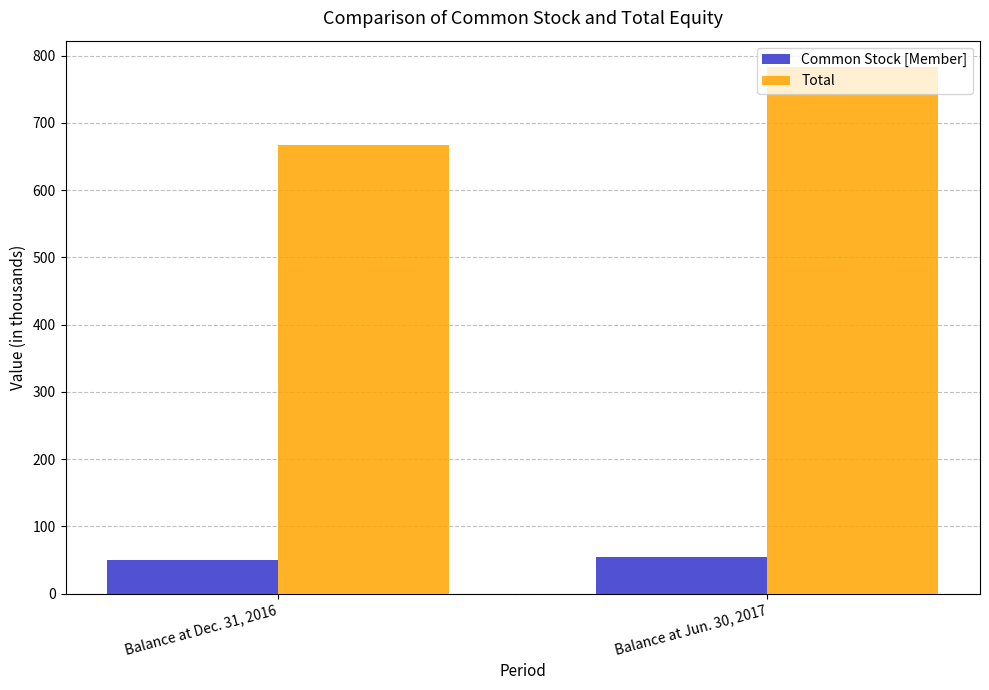

What are all the series names shown in the legend?

Common Stock [Member], Total